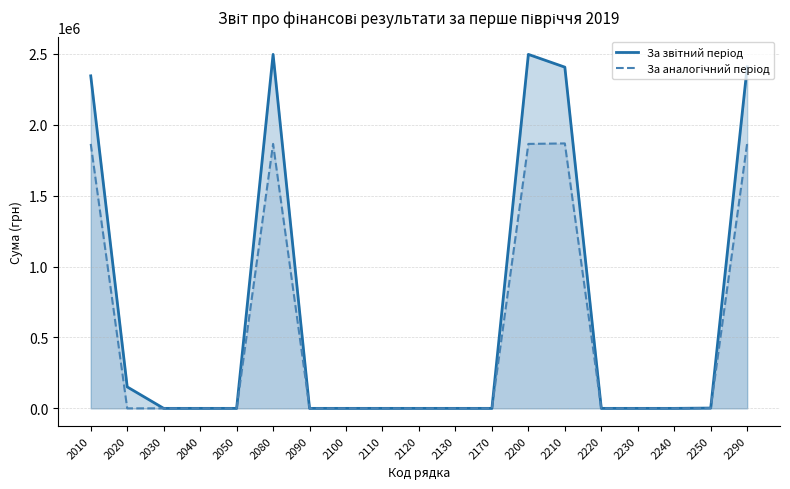

At which category is the sum across all series the highest?

2080